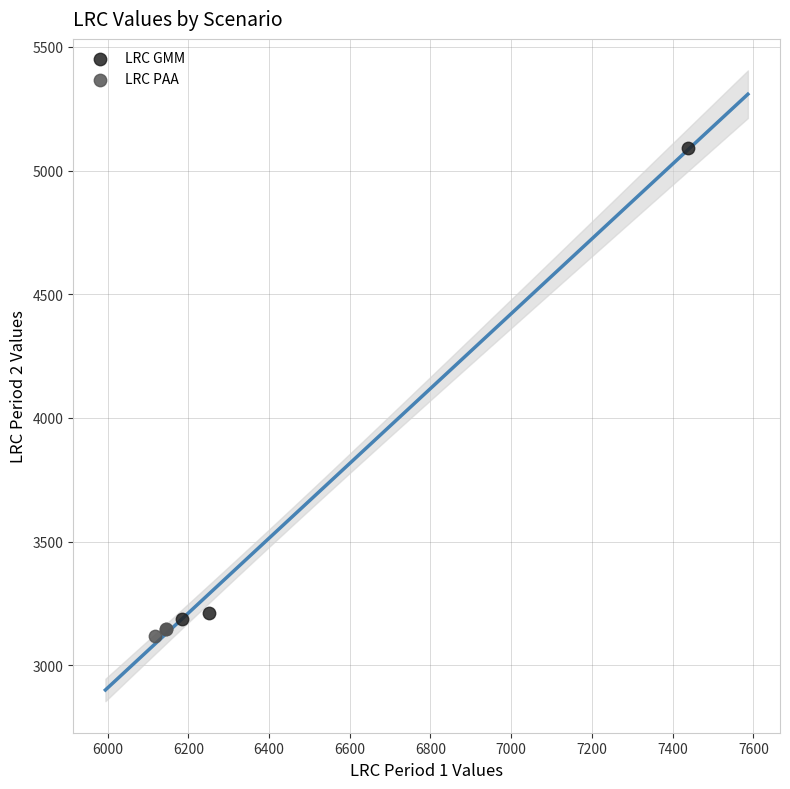

Which series contains the lowest Y value?

LRC PAA